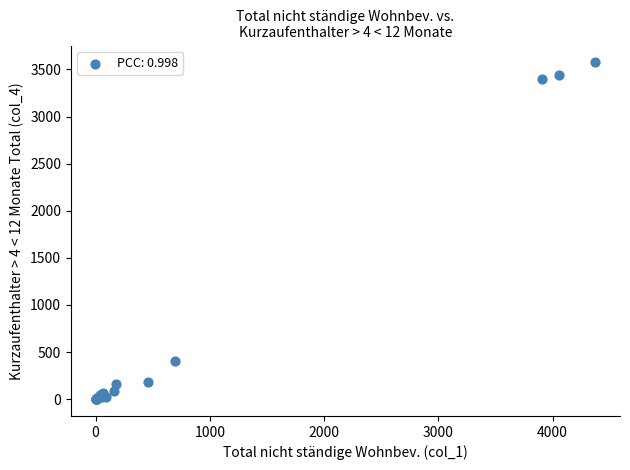

What Y value in the scatter plot is closest to 1787?

409